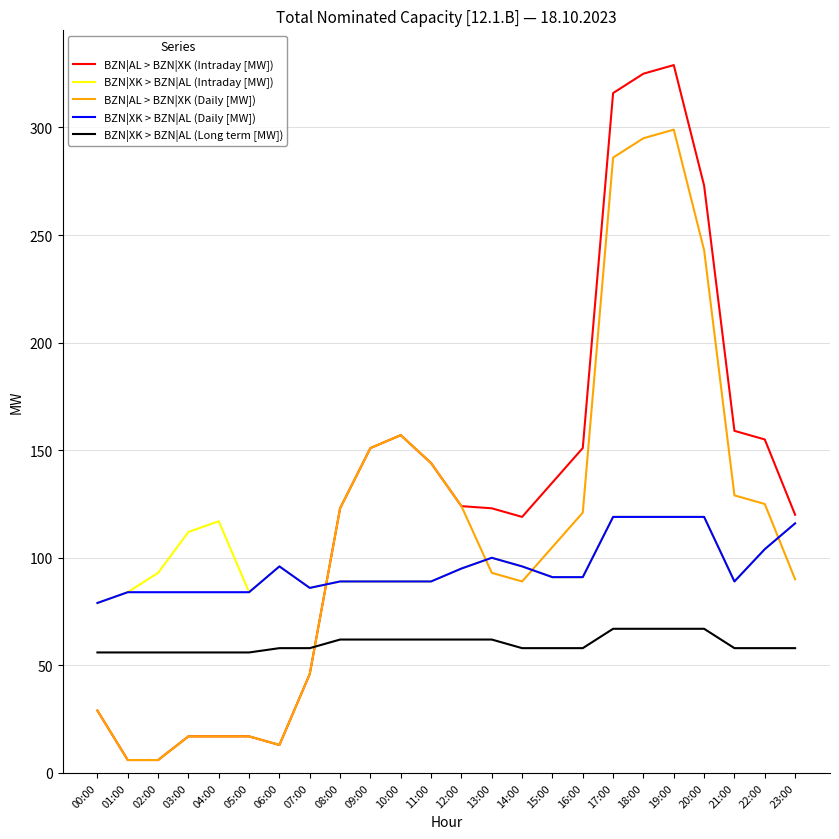

What is the maximum value for BZN|XK > BZN|AL (Long term [MW])?

67